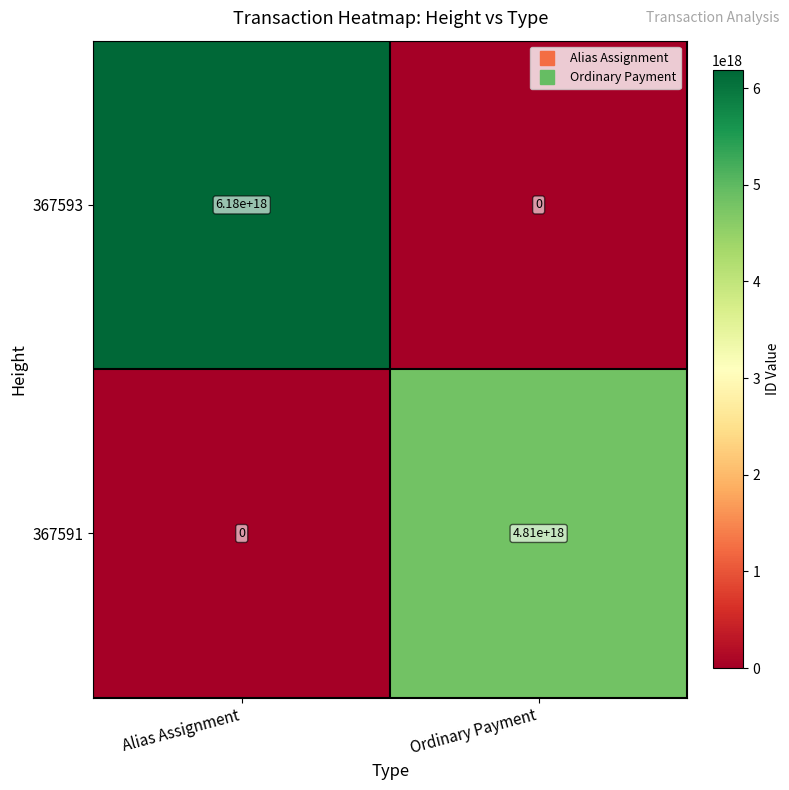

The value of 367591 at Ordinary Payment is 4810000000000000000. True or false?

True